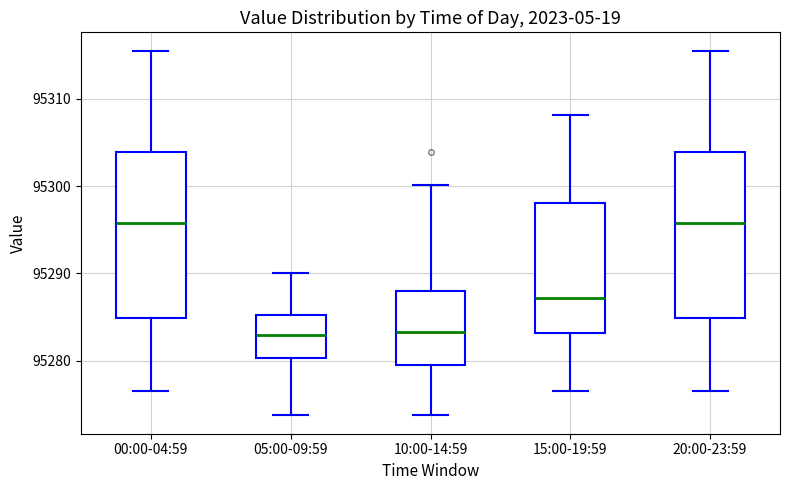

Reading left to right, transcribe this box plot: for each box, give where its median line is, the range the box spans, and where its two whiskers end, as read against the y-axis. The values are not printed on the chart, so give them approximately, as read against the axis.

00:00-04:59: median 95296, box 95285 to 95304, whiskers 95277 to 95316
05:00-09:59: median 95283, box 95280 to 95285, whiskers 95274 to 95290
10:00-14:59: median 95283, box 95280 to 95288, whiskers 95274 to 95300
15:00-19:59: median 95287, box 95283 to 95298, whiskers 95277 to 95308
20:00-23:59: median 95296, box 95285 to 95304, whiskers 95277 to 95316